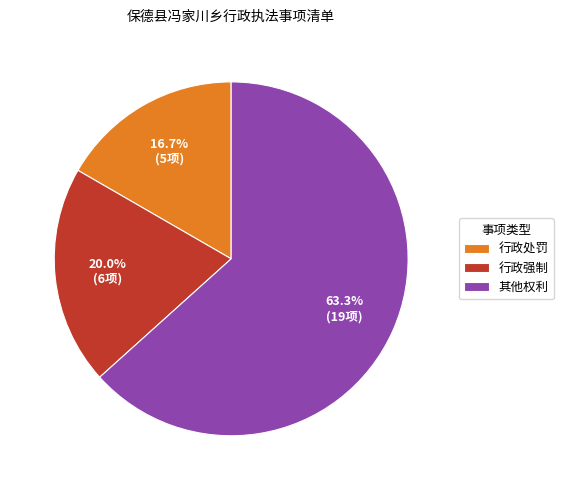

How many slices are in this pie chart?

3